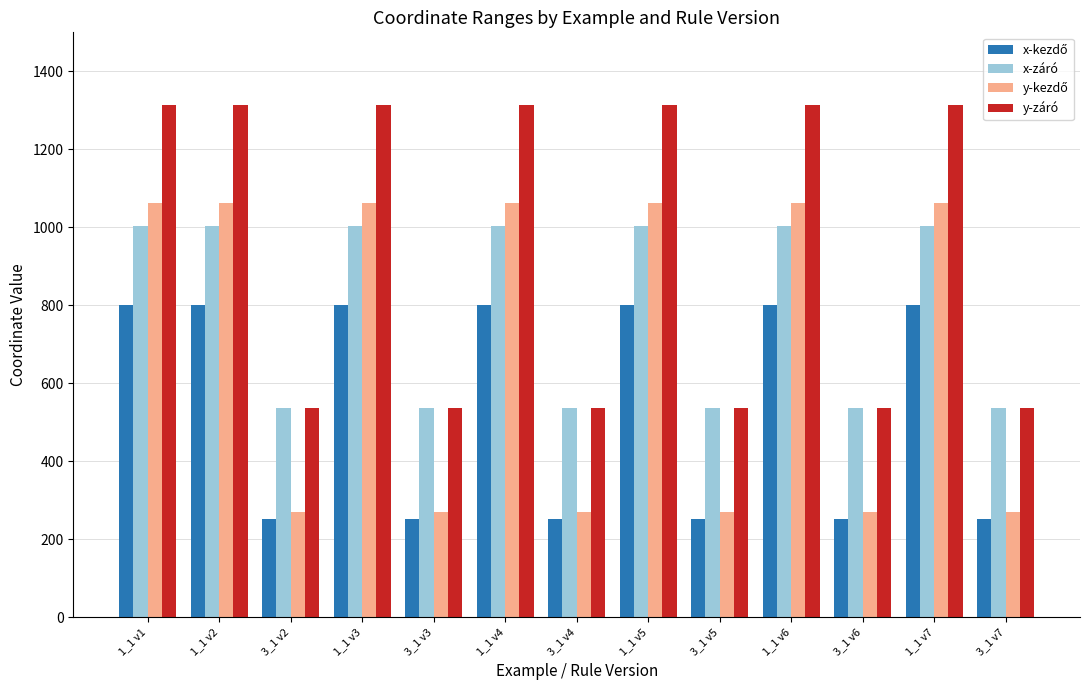

What is the minimum value for x-záró?

538